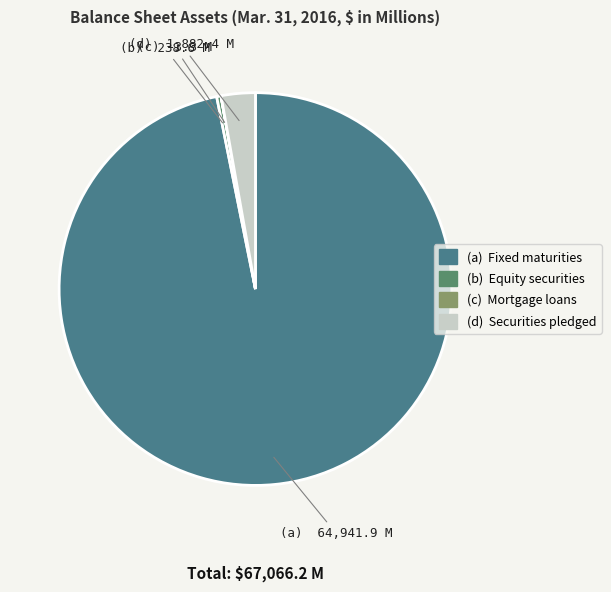

Which category has the smallest portion of the pie?

Mortgage loans on real estate